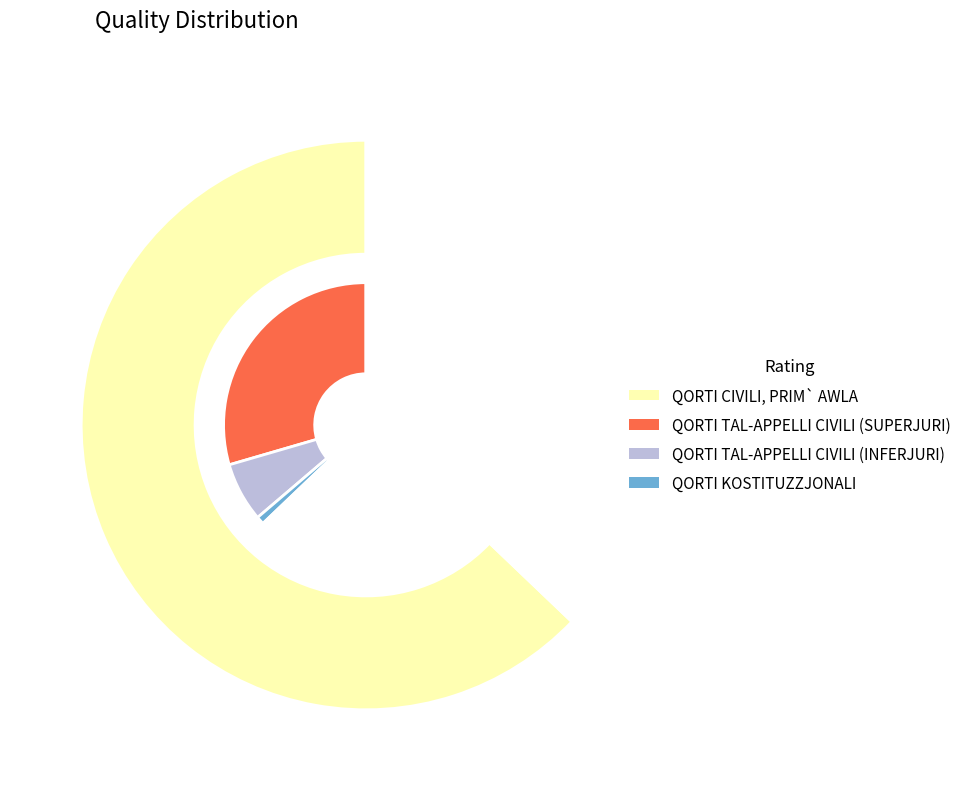

What is the ratio of the value at QORTI TAL-APPELLI CIVILI (INFERJURI) to the value at QORTI TAL-APPELLI CIVILI (SUPERJURI)?

0.2